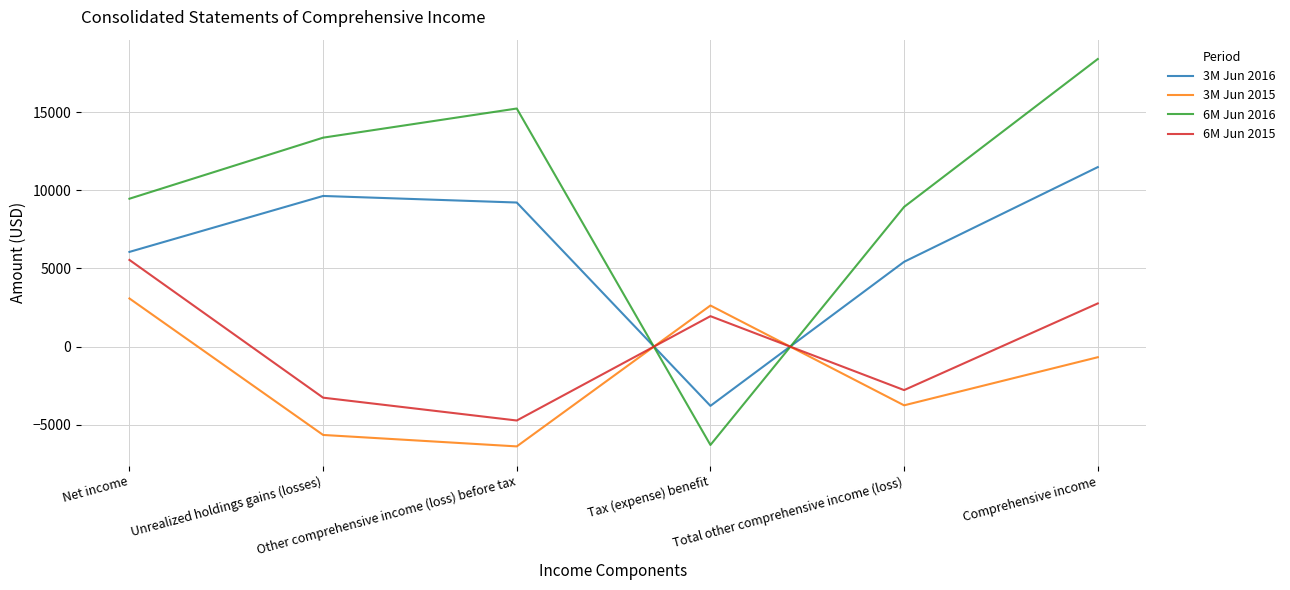

What is the sum of the 3M Jun 2015 values at Total other comprehensive income (loss) and Comprehensive income?

-4440